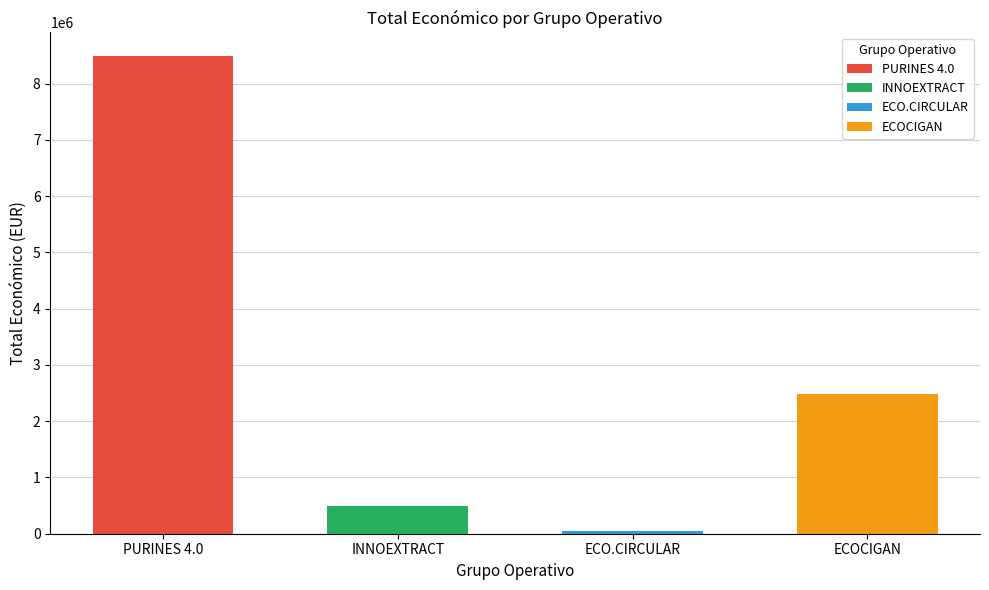

Rank the categories by value from highest to lowest.

PURINES 4.0, ECOCIGAN, INNOEXTRACT, ECO.CIRCULAR